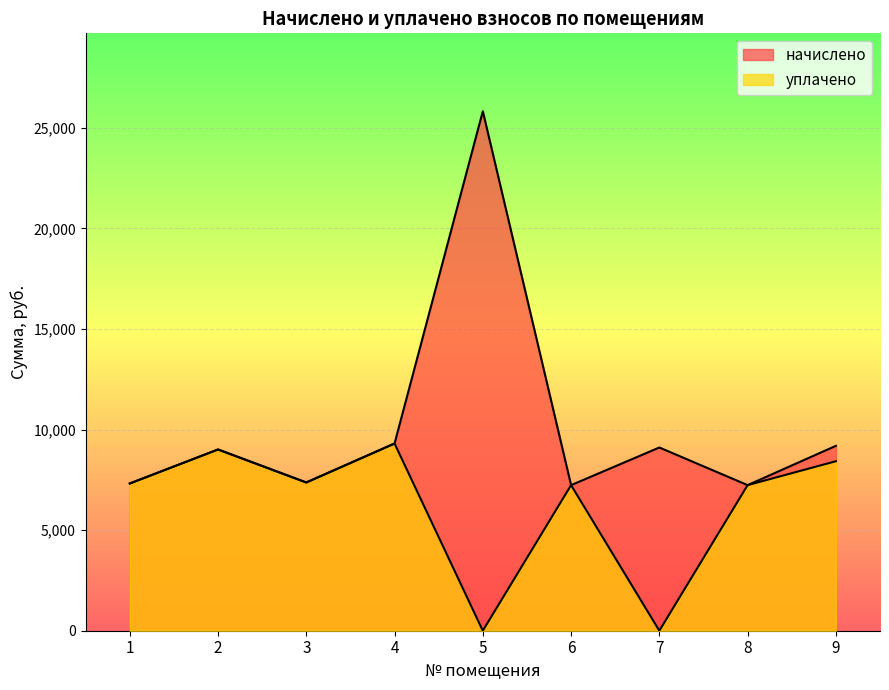

True or false: уплачено and начислено cross at least once.

False